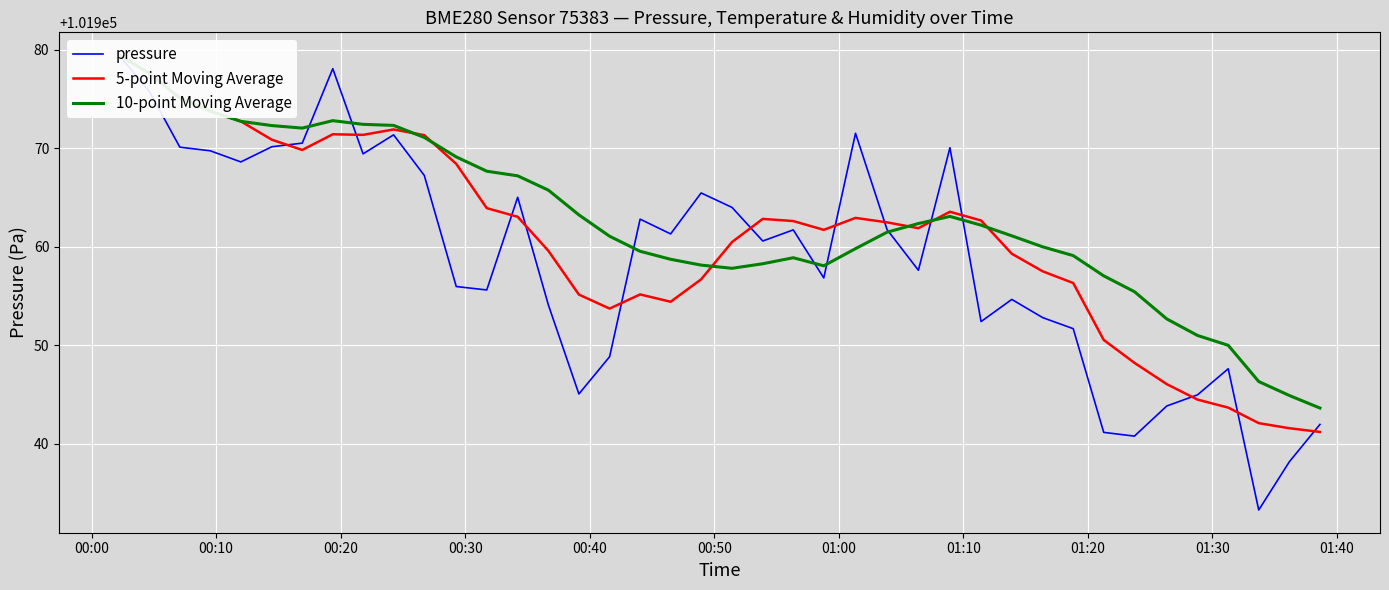

What are all the series names shown in the legend?

pressure, 5-point Moving Average, 10-point Moving Average